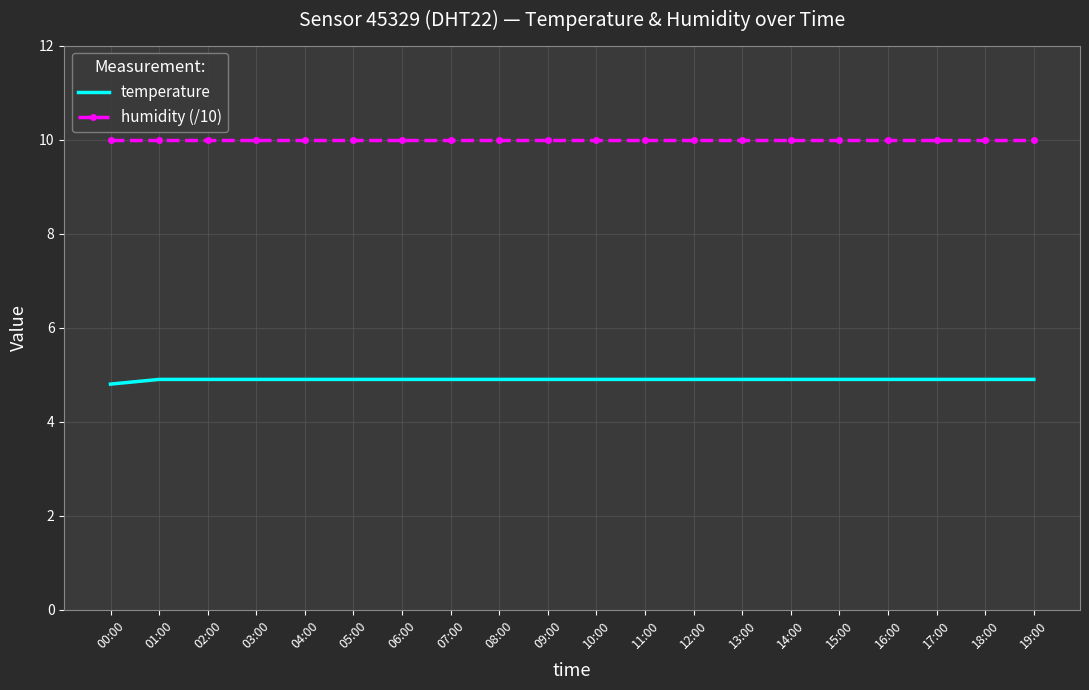

True or false: humidity (/10) has a value of 17.4 at 16:00.

False